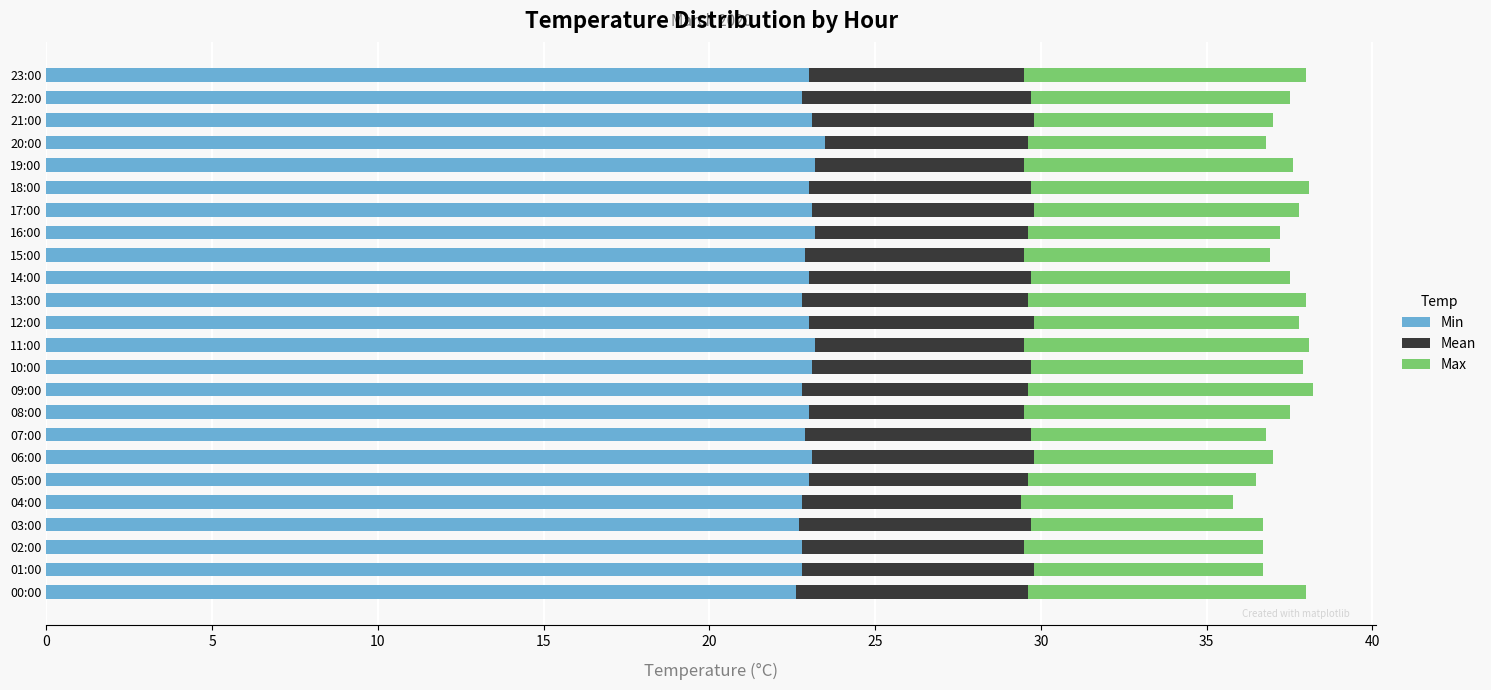

What is the maximum value for Min?

23.5